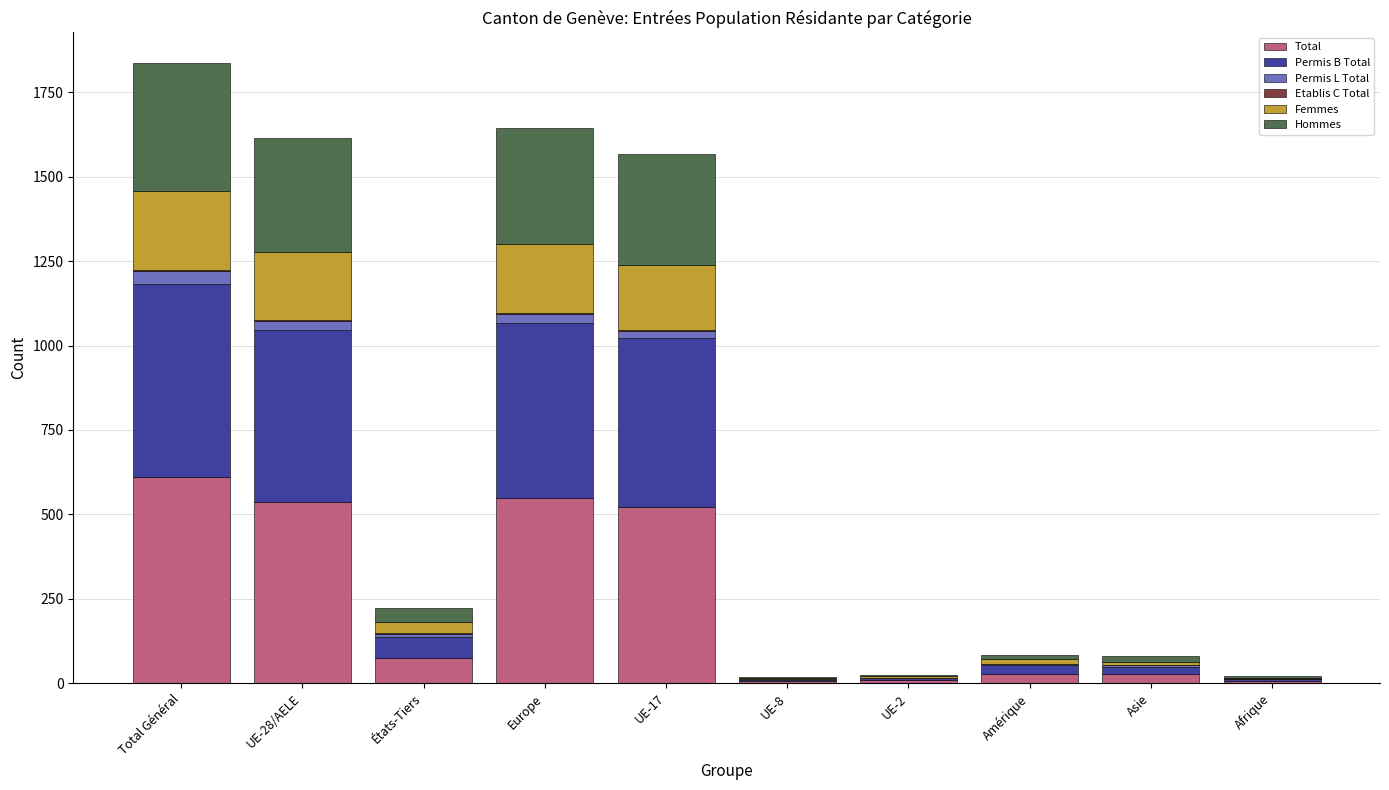

What is the sum of all Total values?

2371